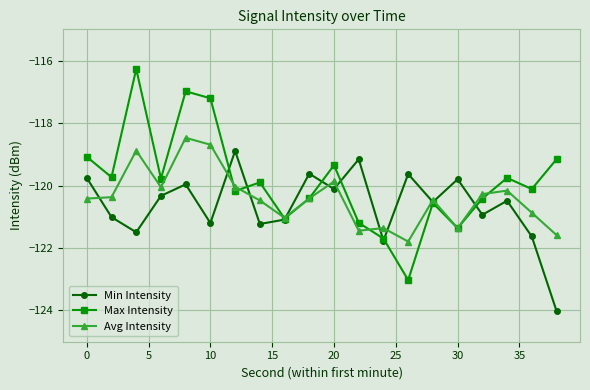

Which series has the widest spread of values?

Max Intensity